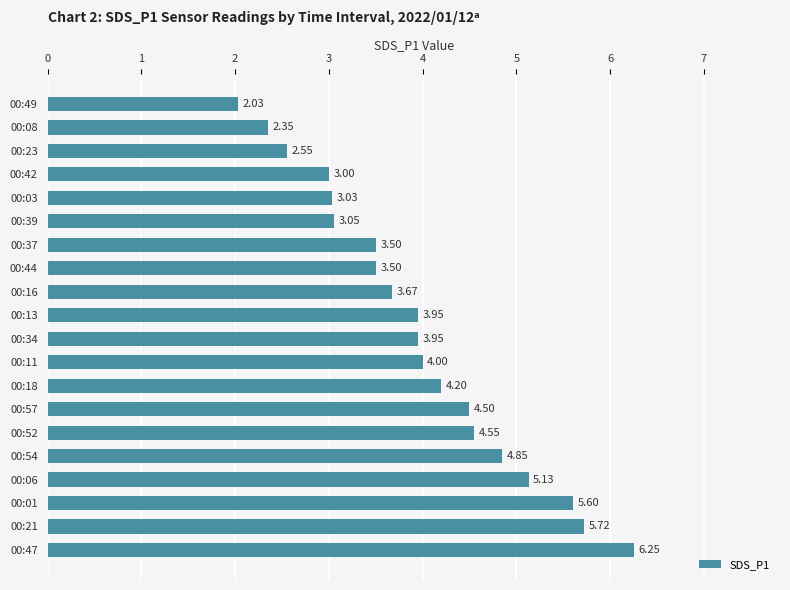

Between 00:08 and 00:39, which is larger?

00:39